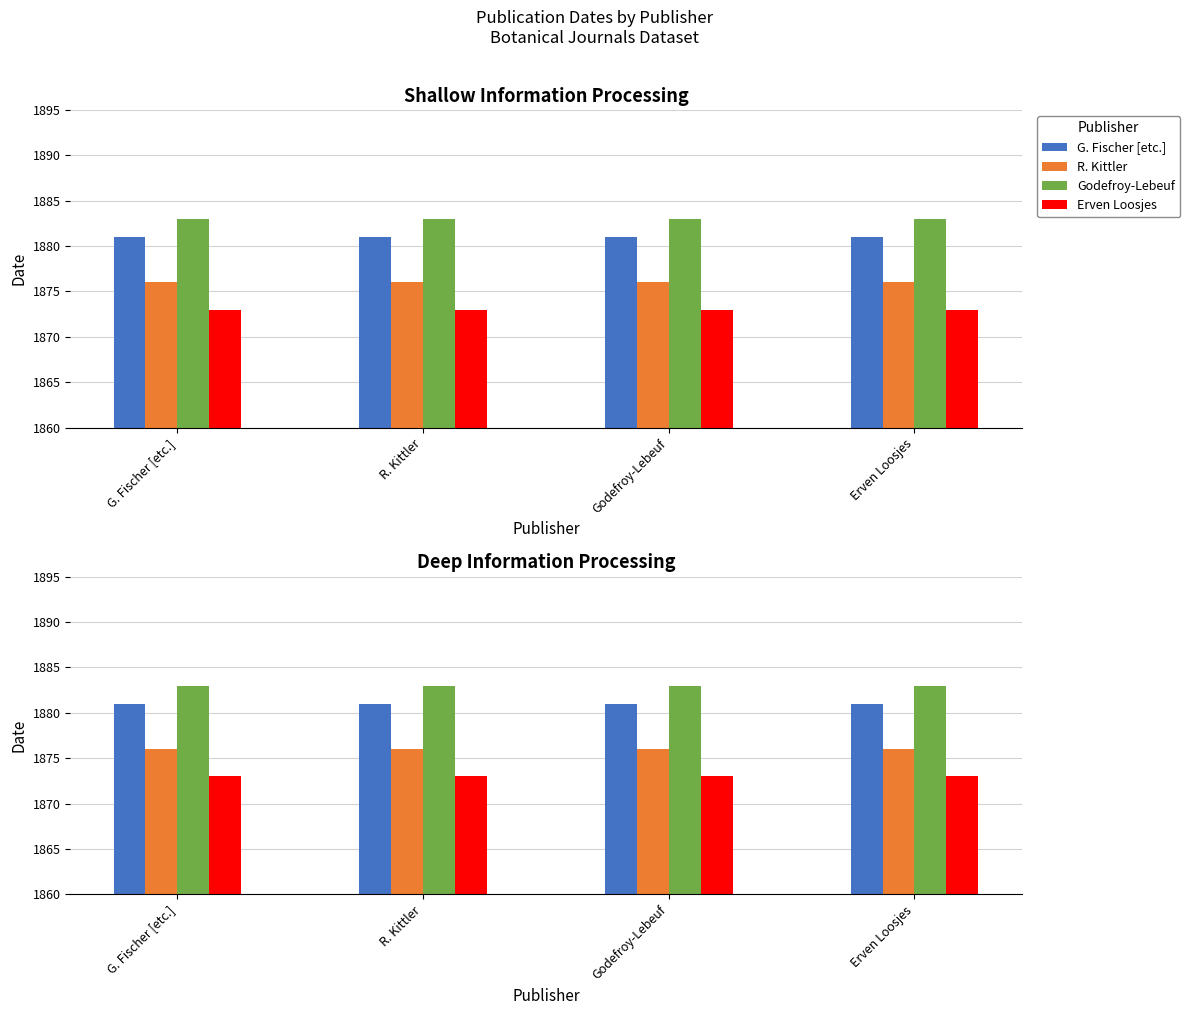

At how many categories does at least one series exceed 1878?

4